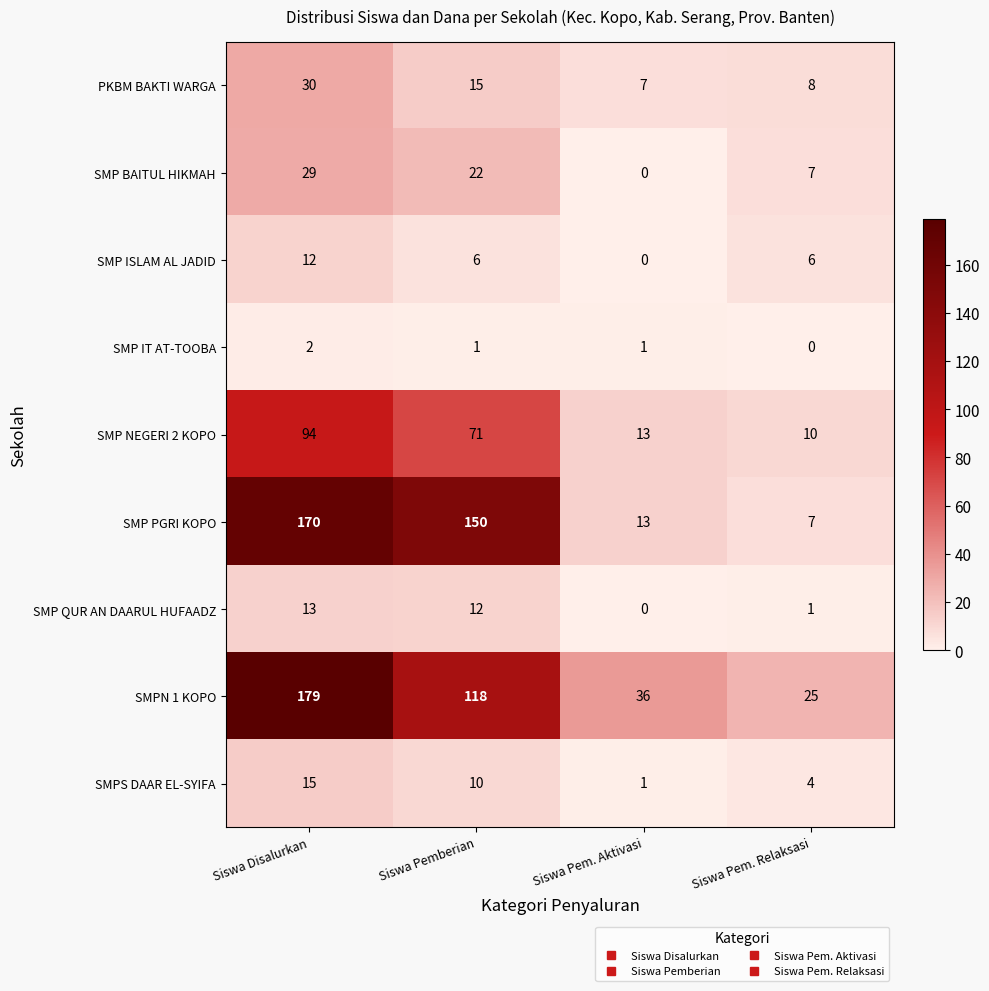

Which series has the largest range (max minus min)?

SMP PGRI KOPO